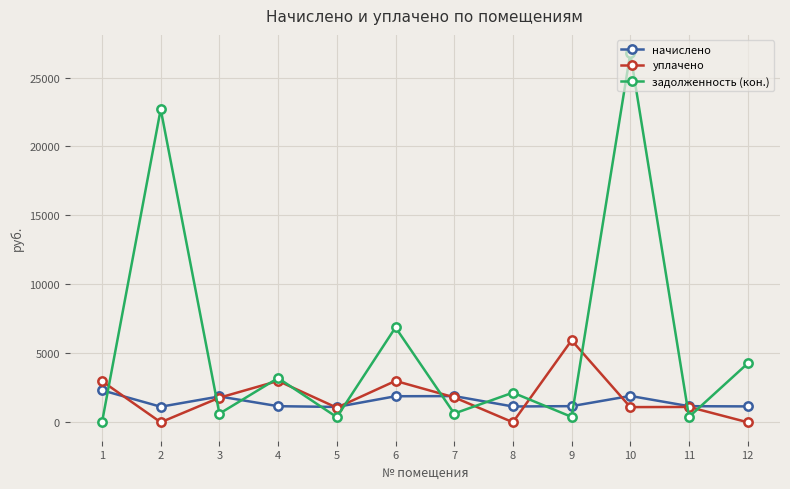

Does the chart display data point markers on the line(s)?

Yes